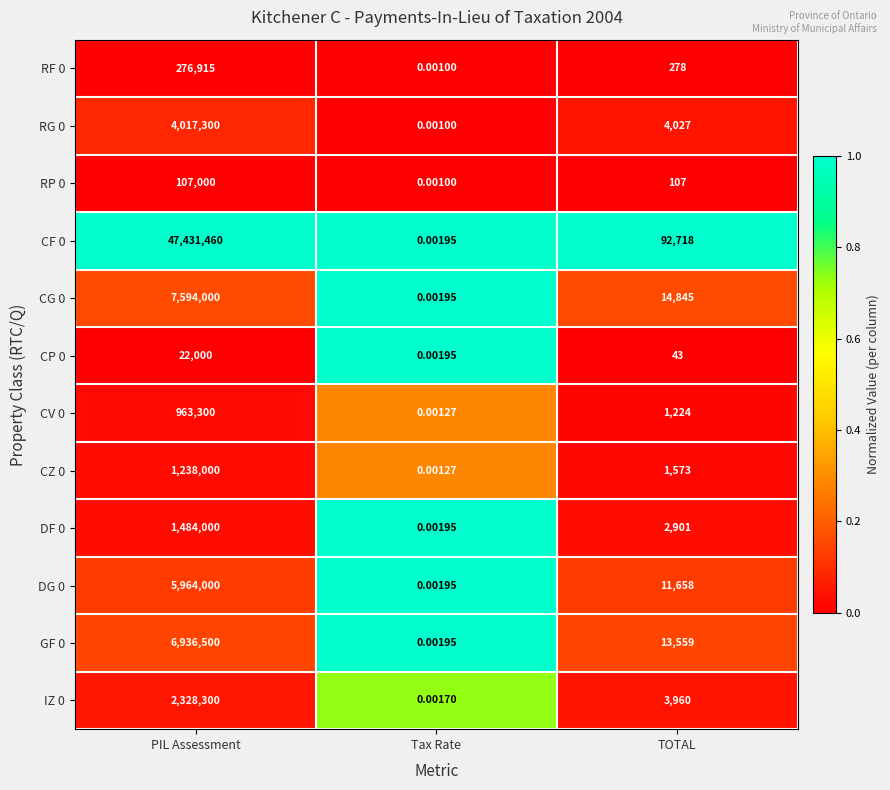

Where does the CG 0 series first go above 14845?

PIL Assessment